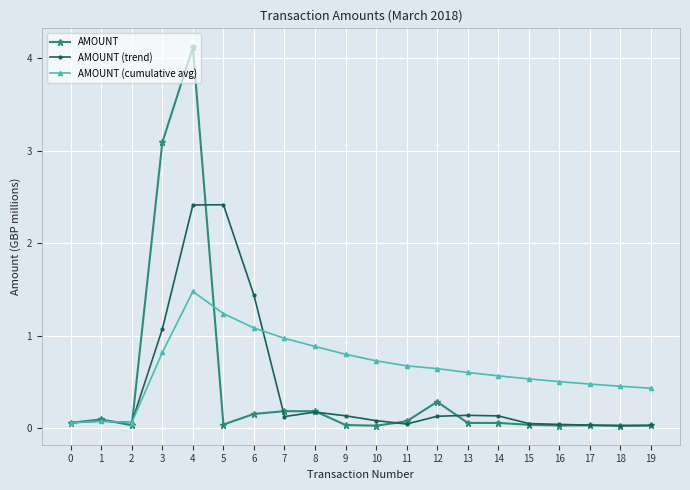

What is the average value of the AMOUNT (trend) series?

0.4